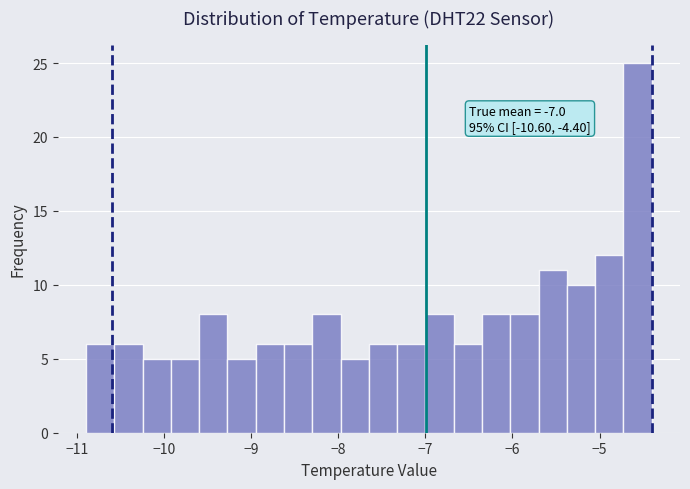

Around what value on the x-axis is the tallest bar? Give the approximate position of its centre, as read against the axis.

-4.6